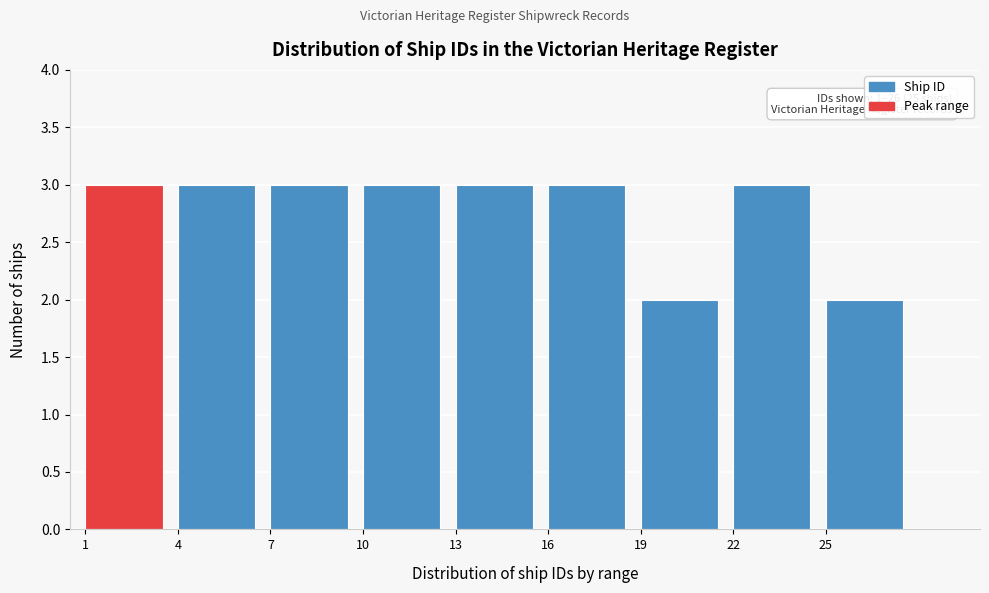

Reading left to right, transcribe all the data shown in this chart.

3	3	3	3	3	3	2	3	2